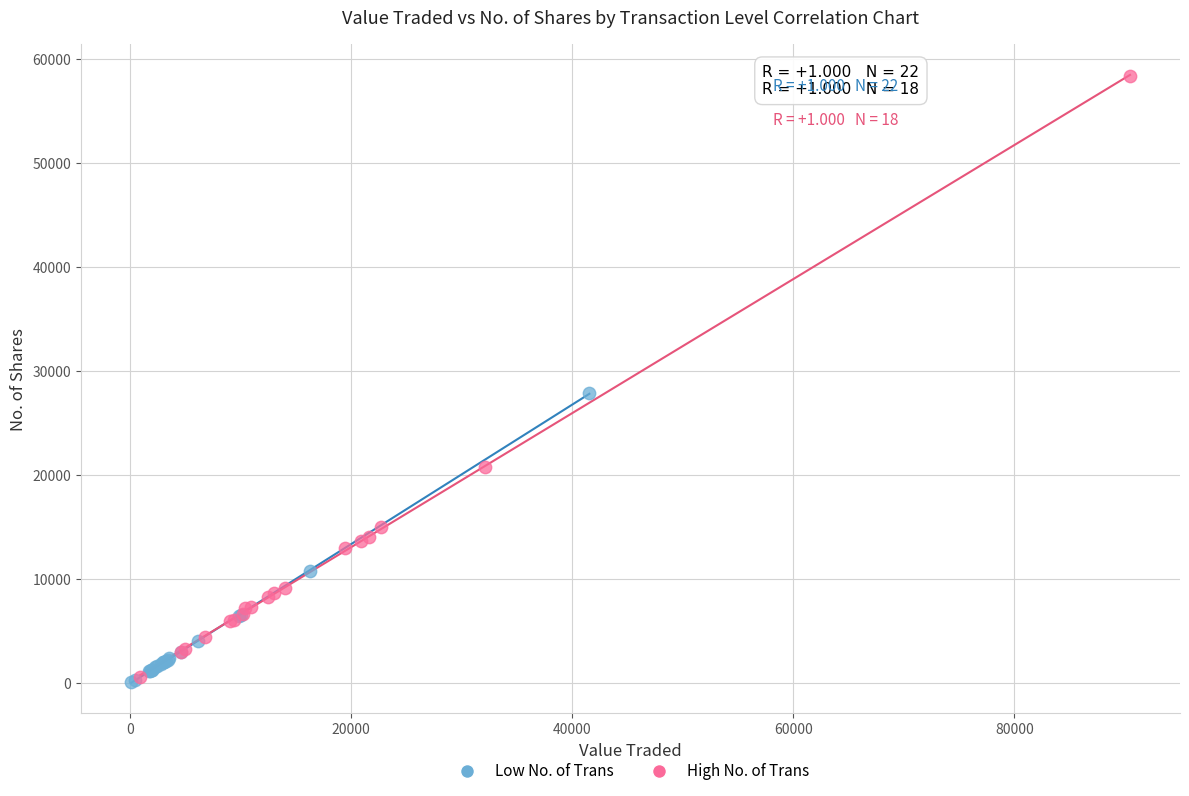

Which series has the widest spread of Y values?

High No. of Trans